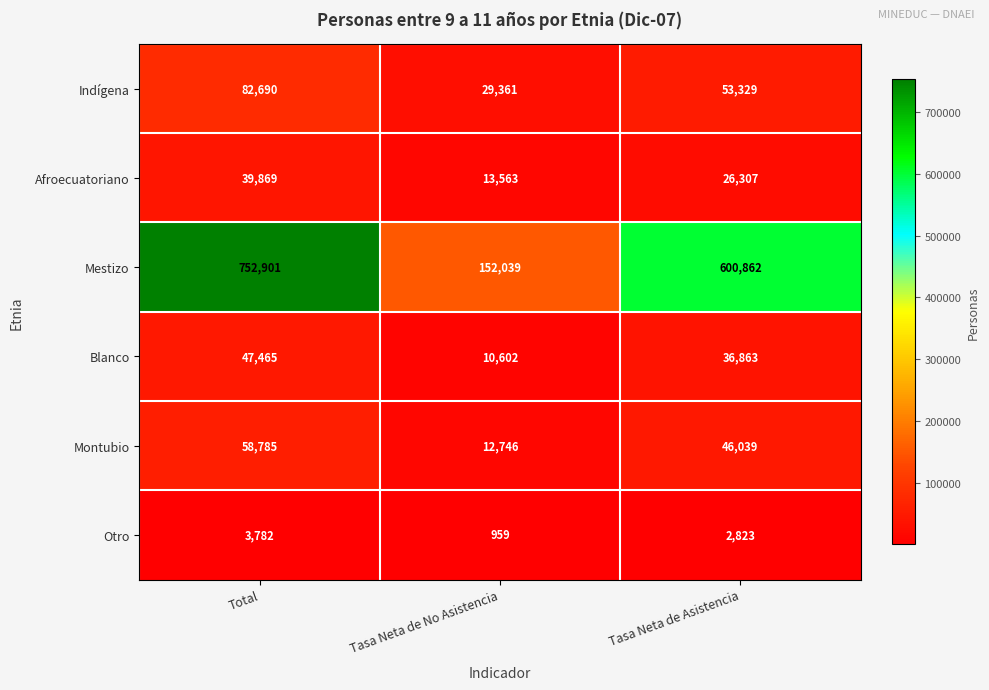

At Tasa Neta de No Asistencia, list the series in order from smallest to largest.

Otro, Blanco, Montubio, Afroecuatoriano, Indígena, Mestizo